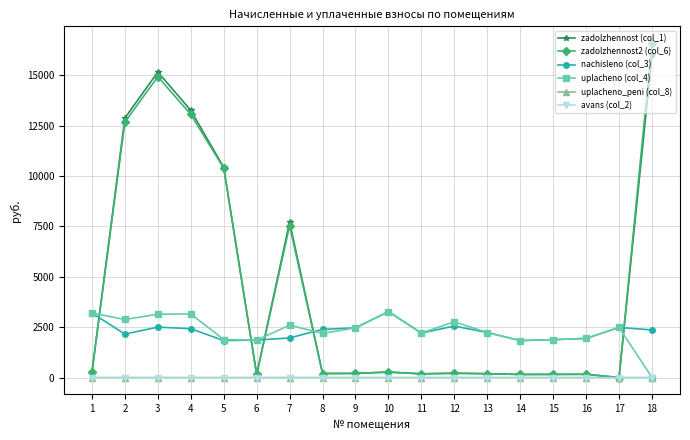

What is the value of the nachisleno (col_3) point at the 18th from the left?

2362.9